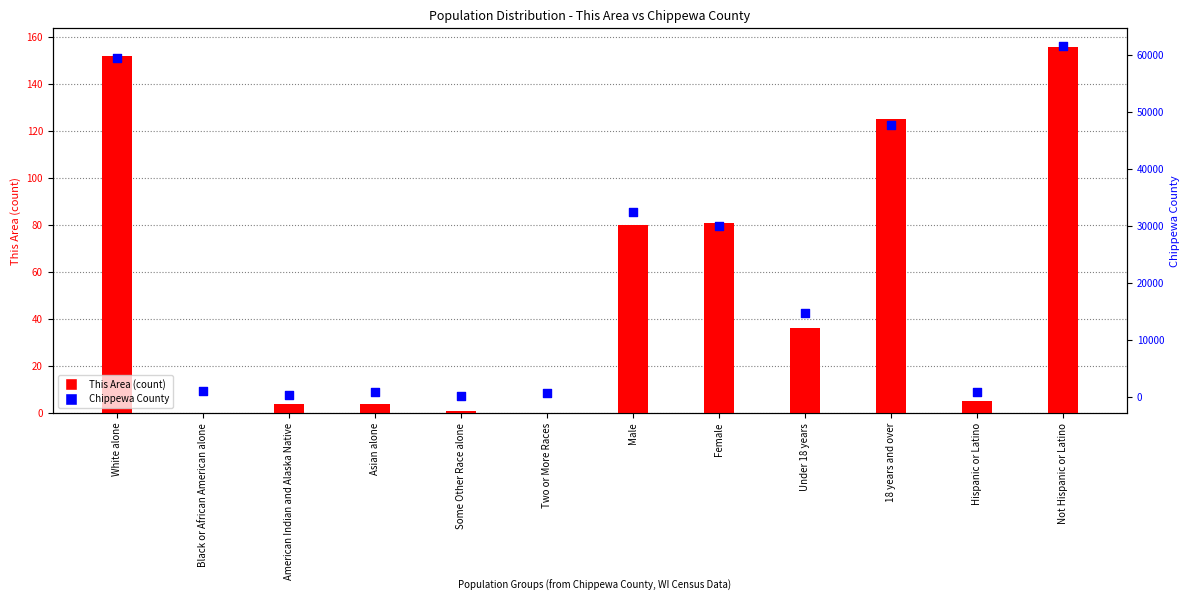

Which series has the largest Y range (max minus min)?

Chippewa County